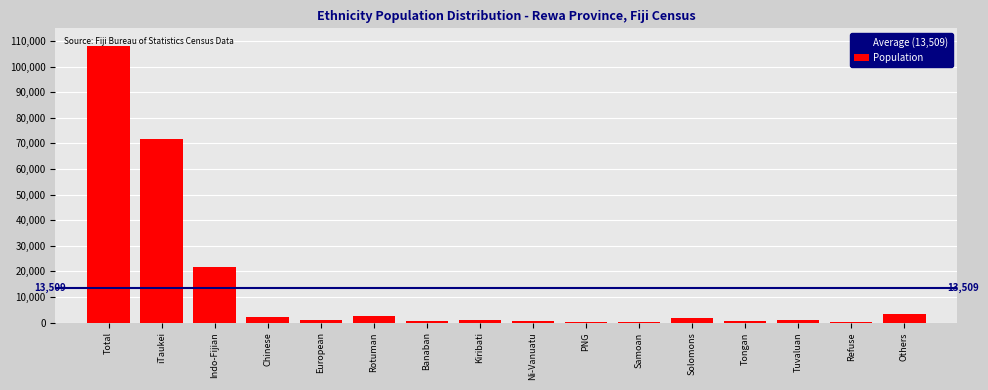

At which label is the value closest to 54042?

iTaukei